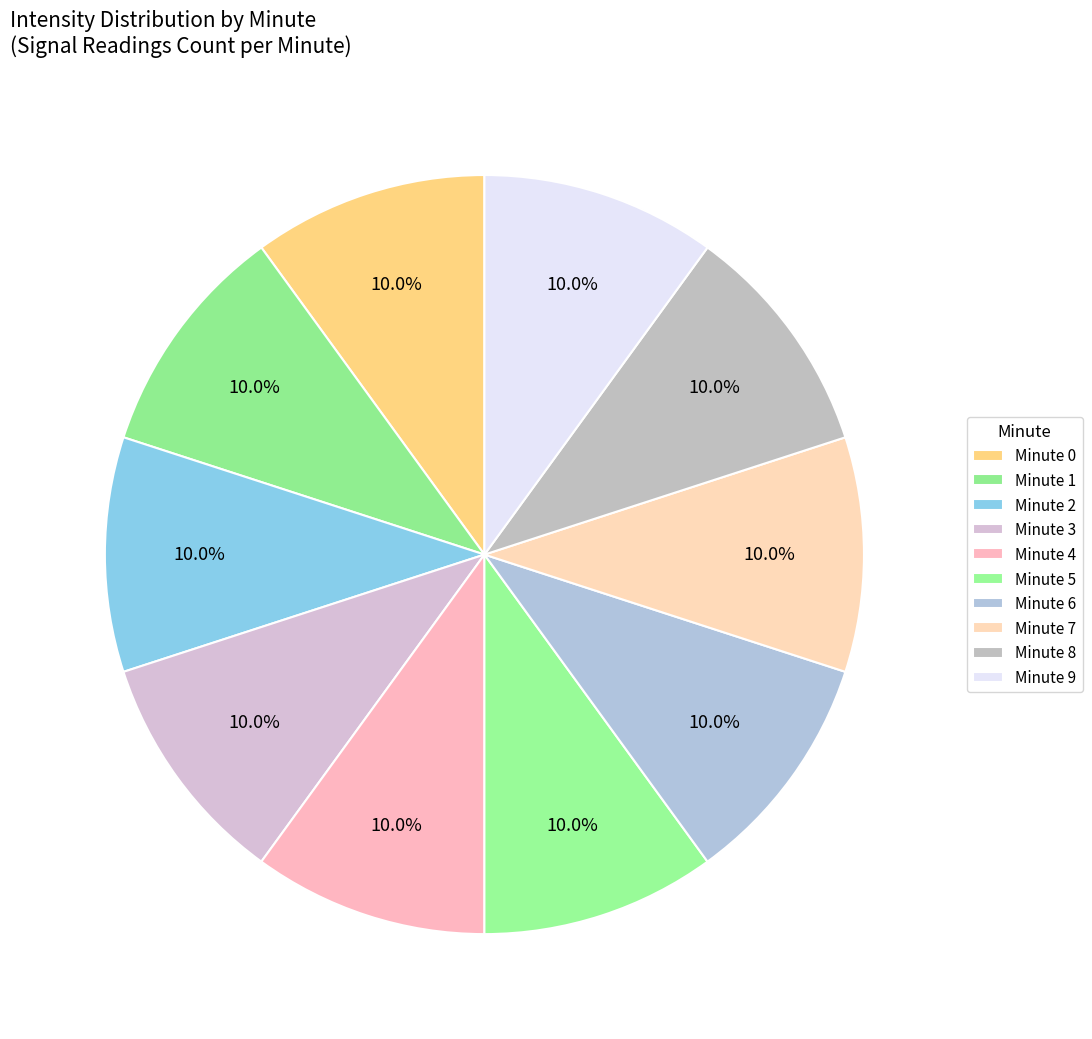

Does any single category account for the majority?

No